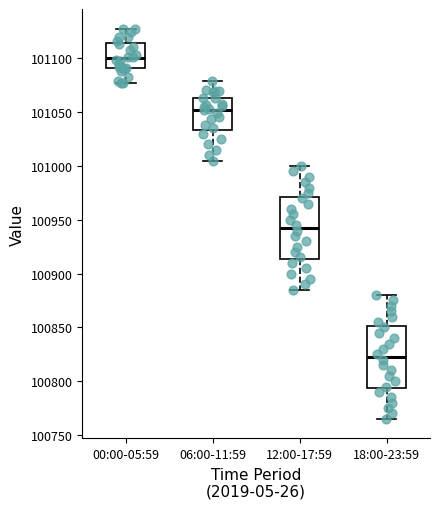

Which box's median line is the lowest?

18:00-23:59